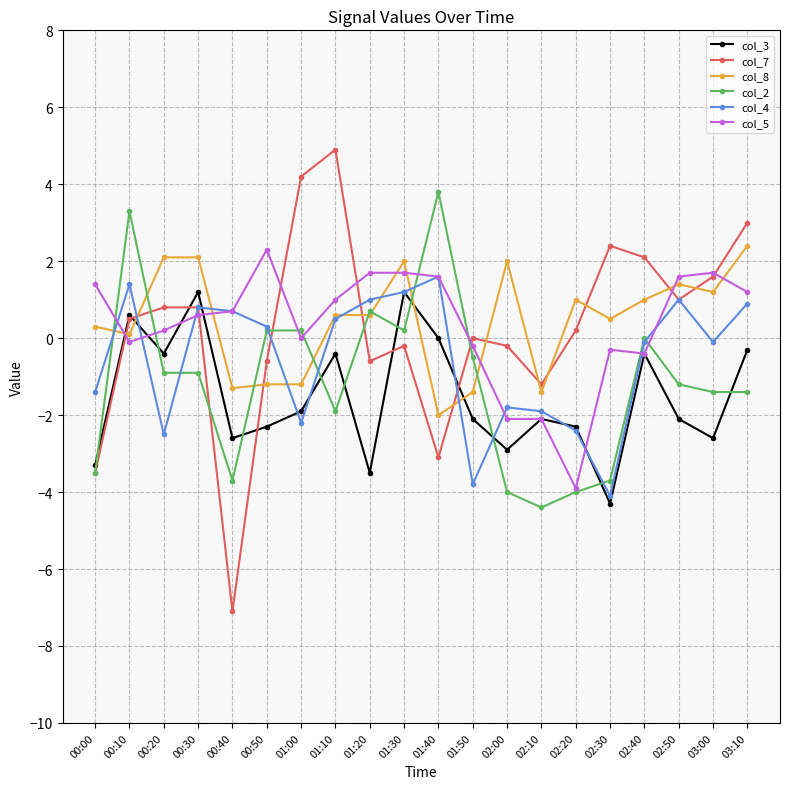

What is the difference between the second highest and second lowest values in the col_2 series?

7.3